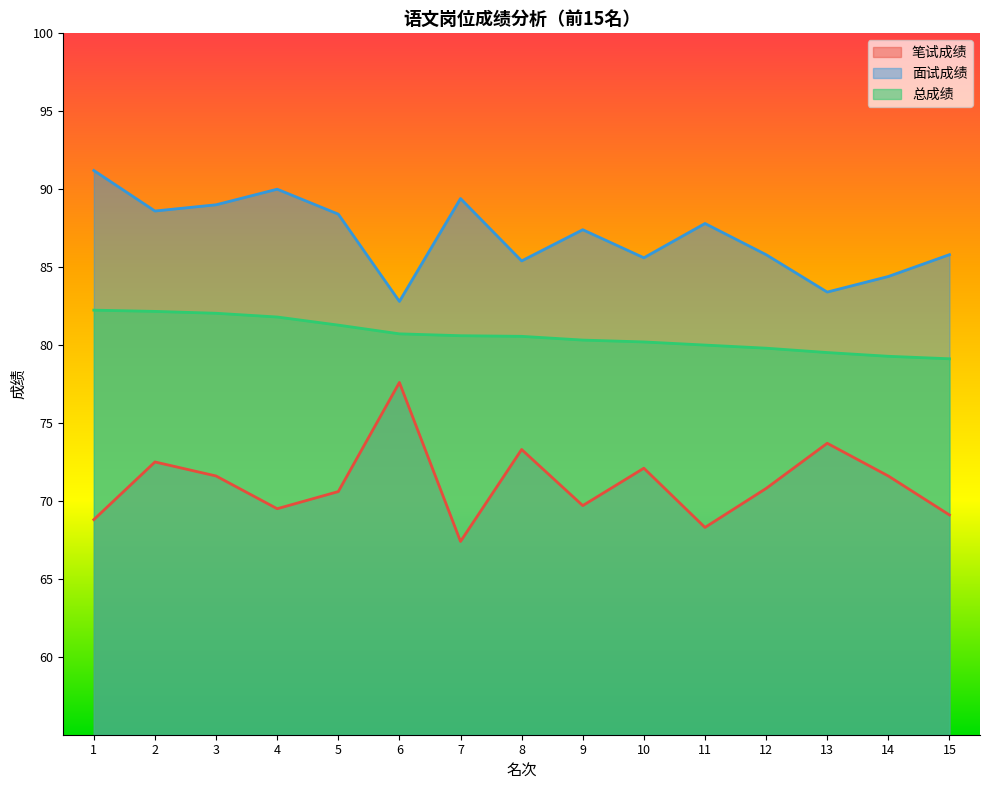

List the series in order of their overall mean, lowest first.

笔试成绩, 总成绩, 面试成绩